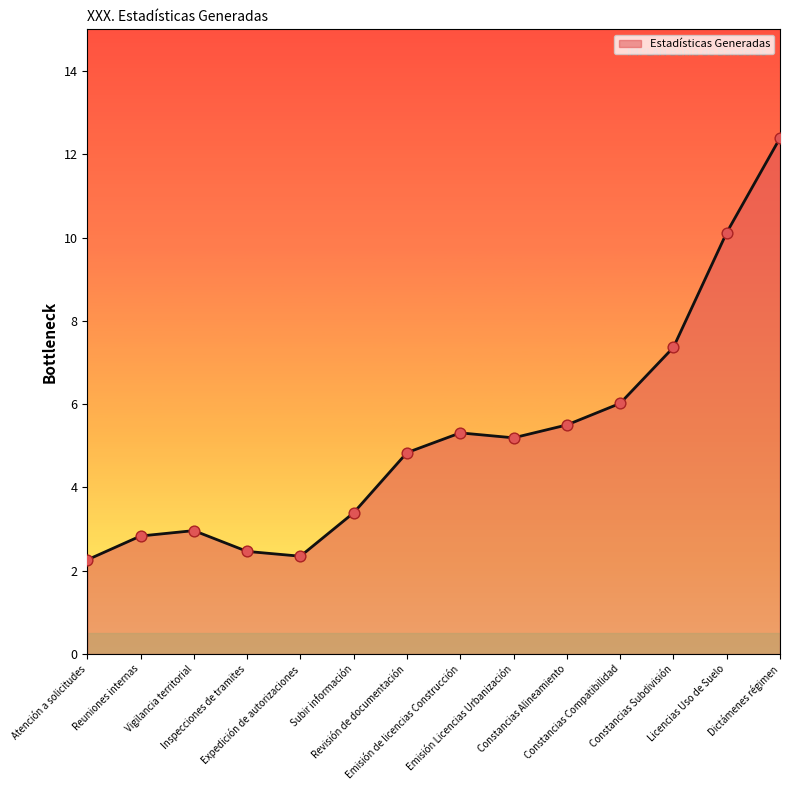

What is the change in value from Vigilancia territorial to Constancias Subdivisión?

+4.4